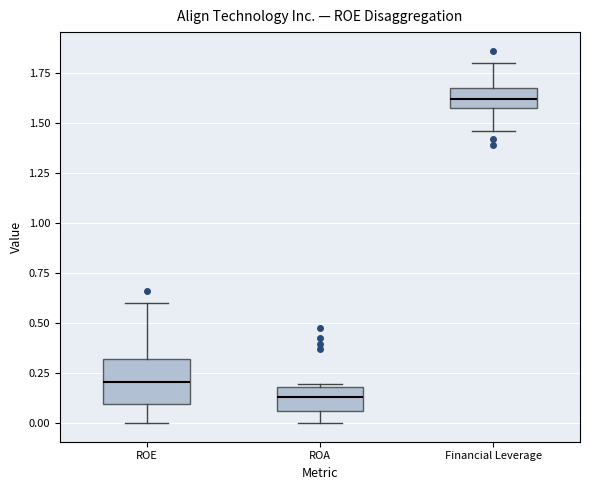

Which box is the tallest, from its lower edge to its upper edge?

ROE